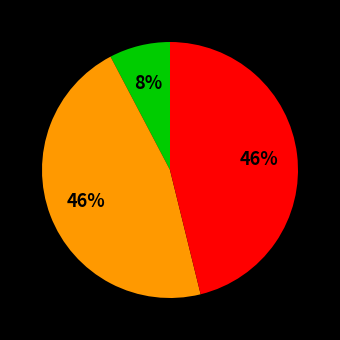

Is there a majority slice in this chart?

No